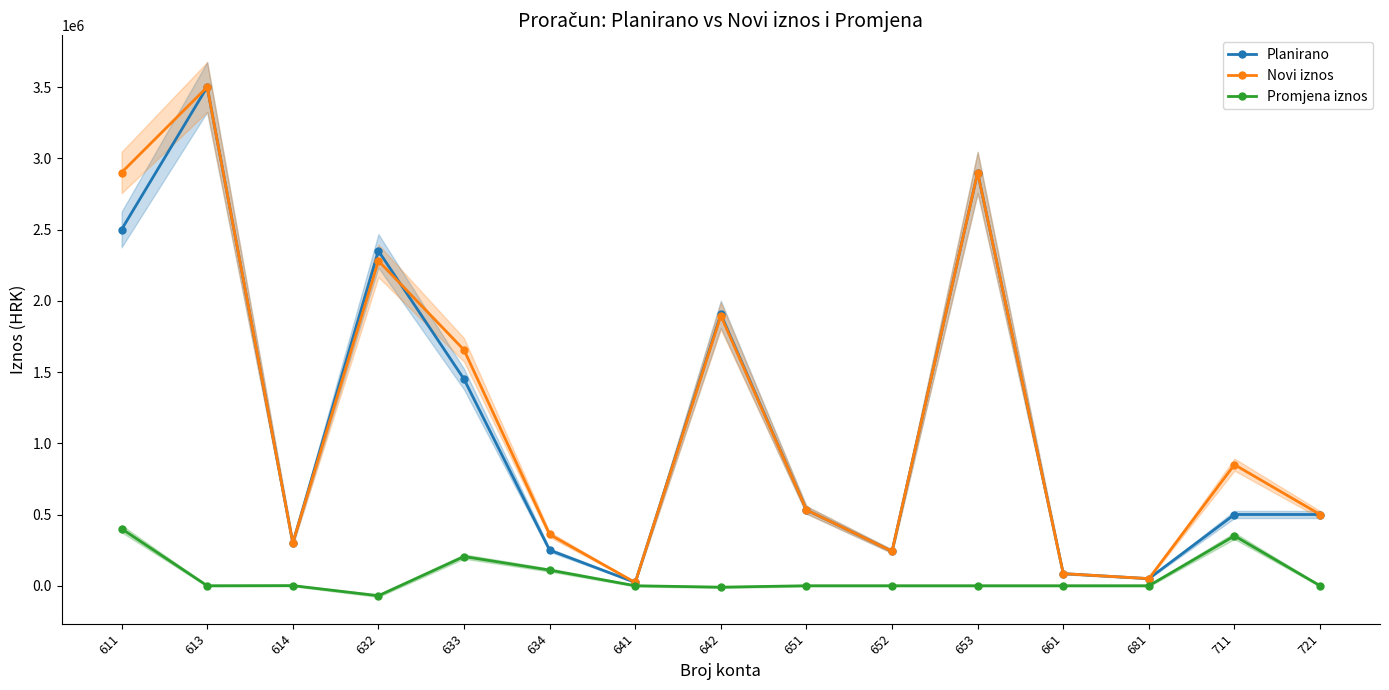

Which label corresponds to the largest value in the chart?

613